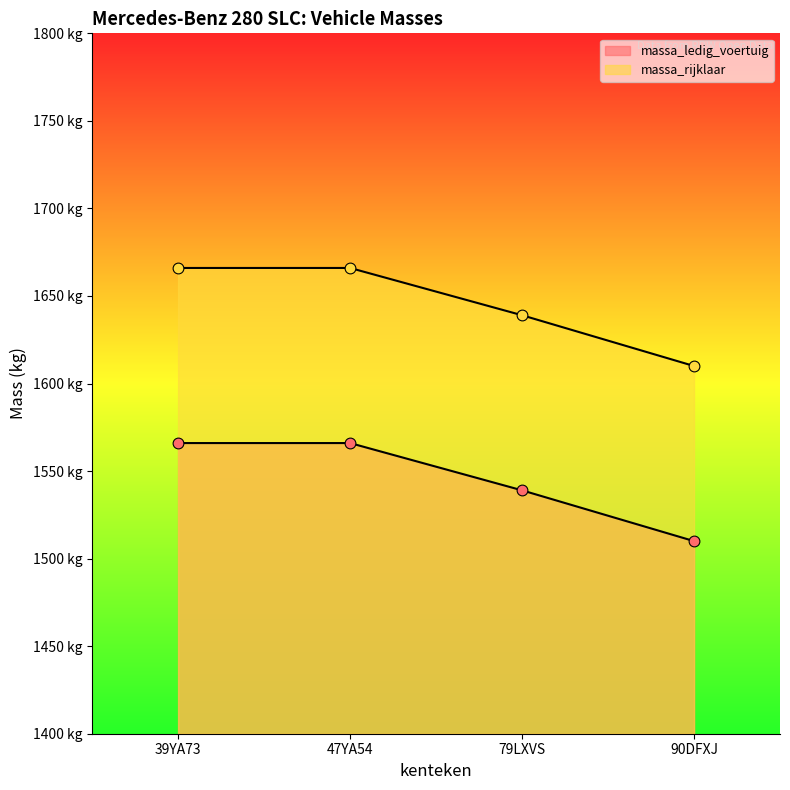

What are all the series names shown in the legend?

massa_ledig_voertuig, massa_rijklaar